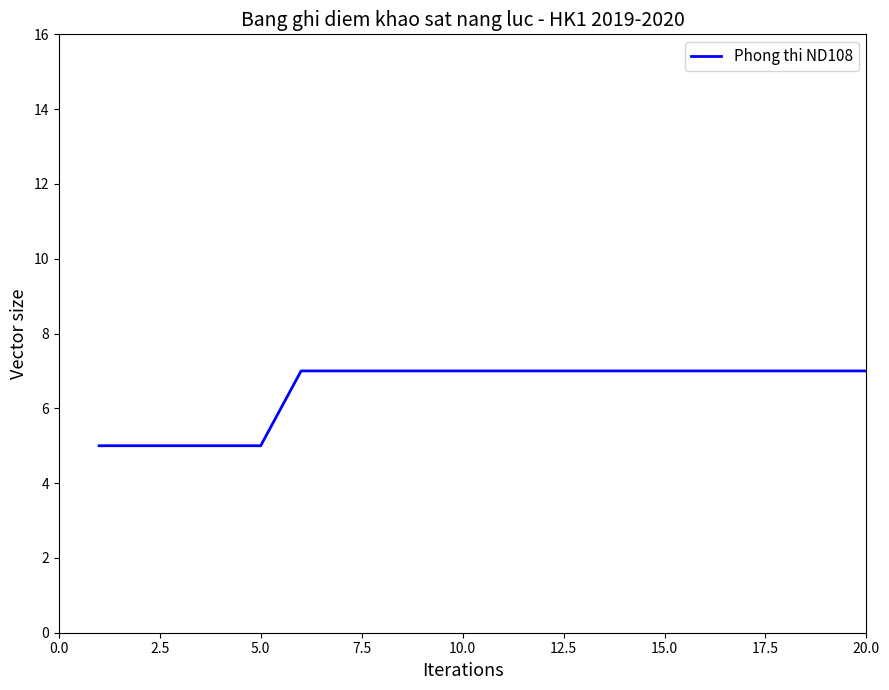

What is the difference between the maximum and second lowest values?

2